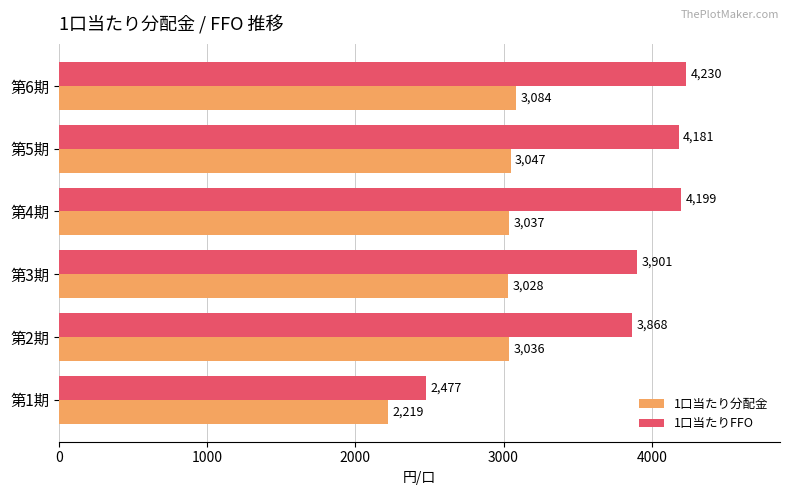

Which series has the widest spread of values?

1口当たりFFO